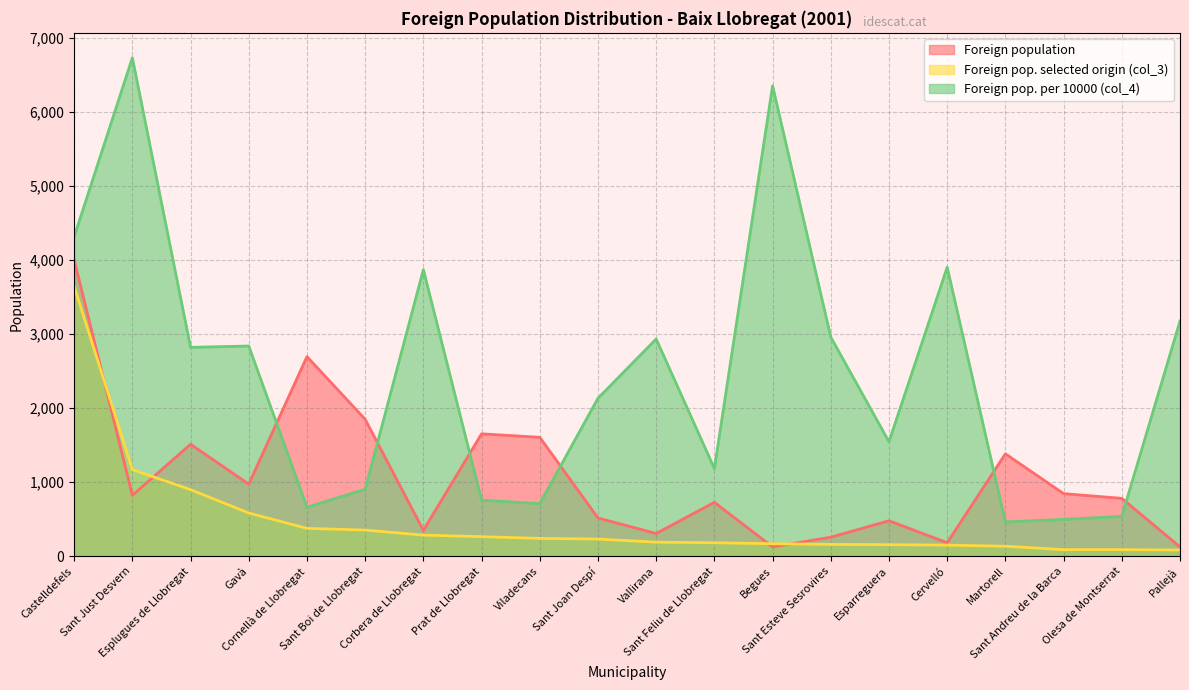

What position from the left is Esplugues de Llobregat?

3